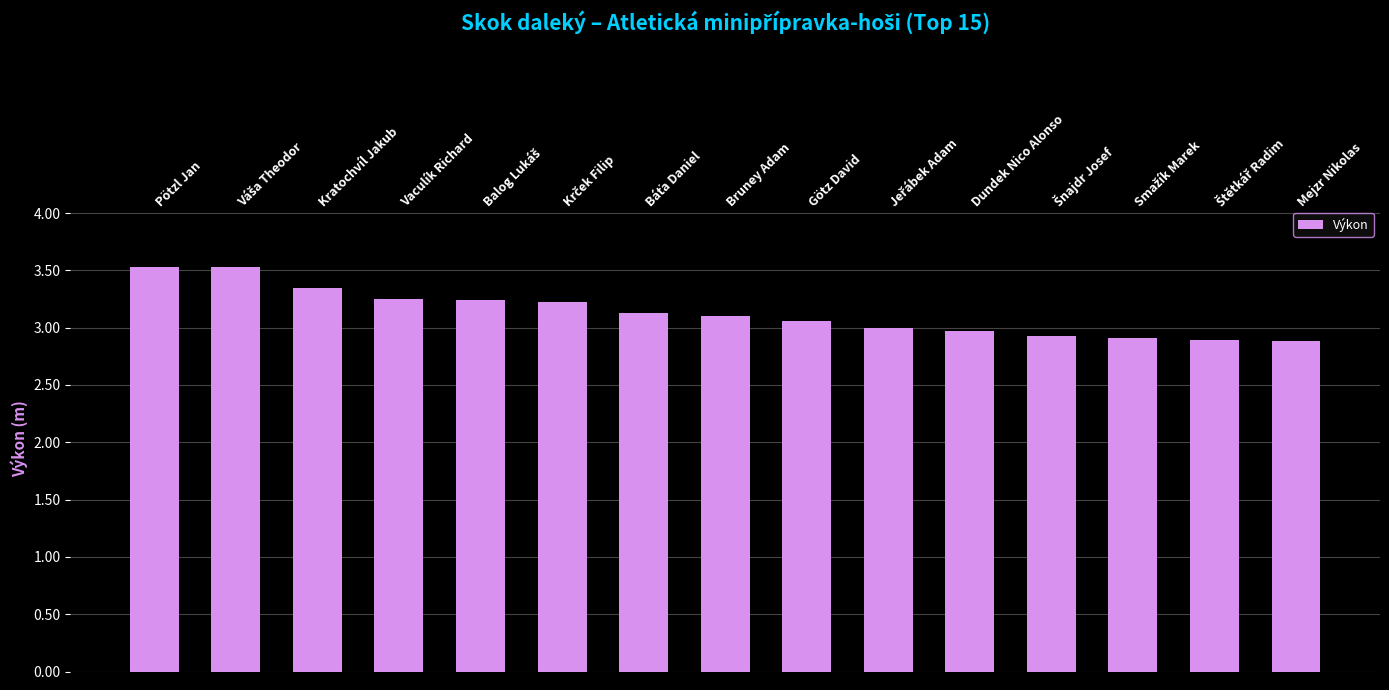

What is the label of the 15th bar from the left?

Mejzr Nikolas